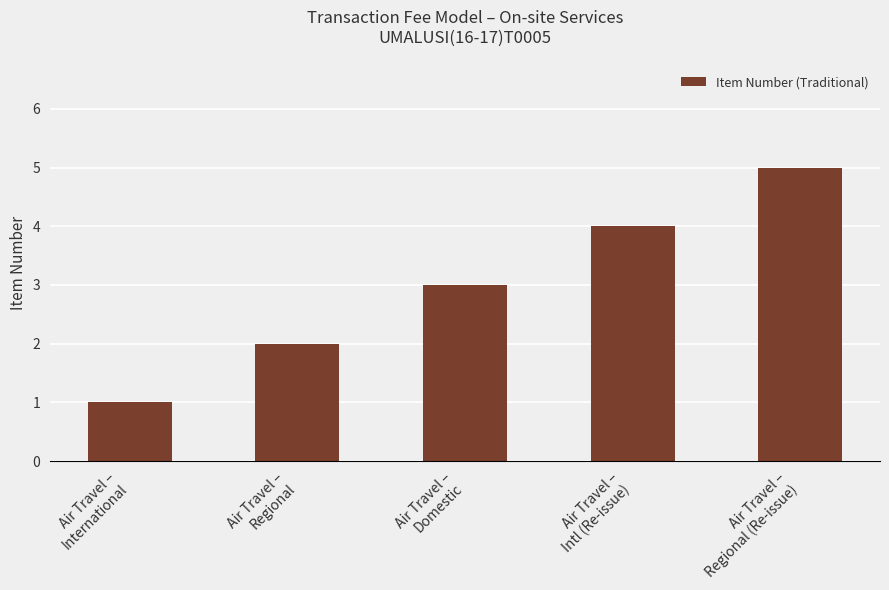

What position from the left is Air Travel –
Domestic?

3